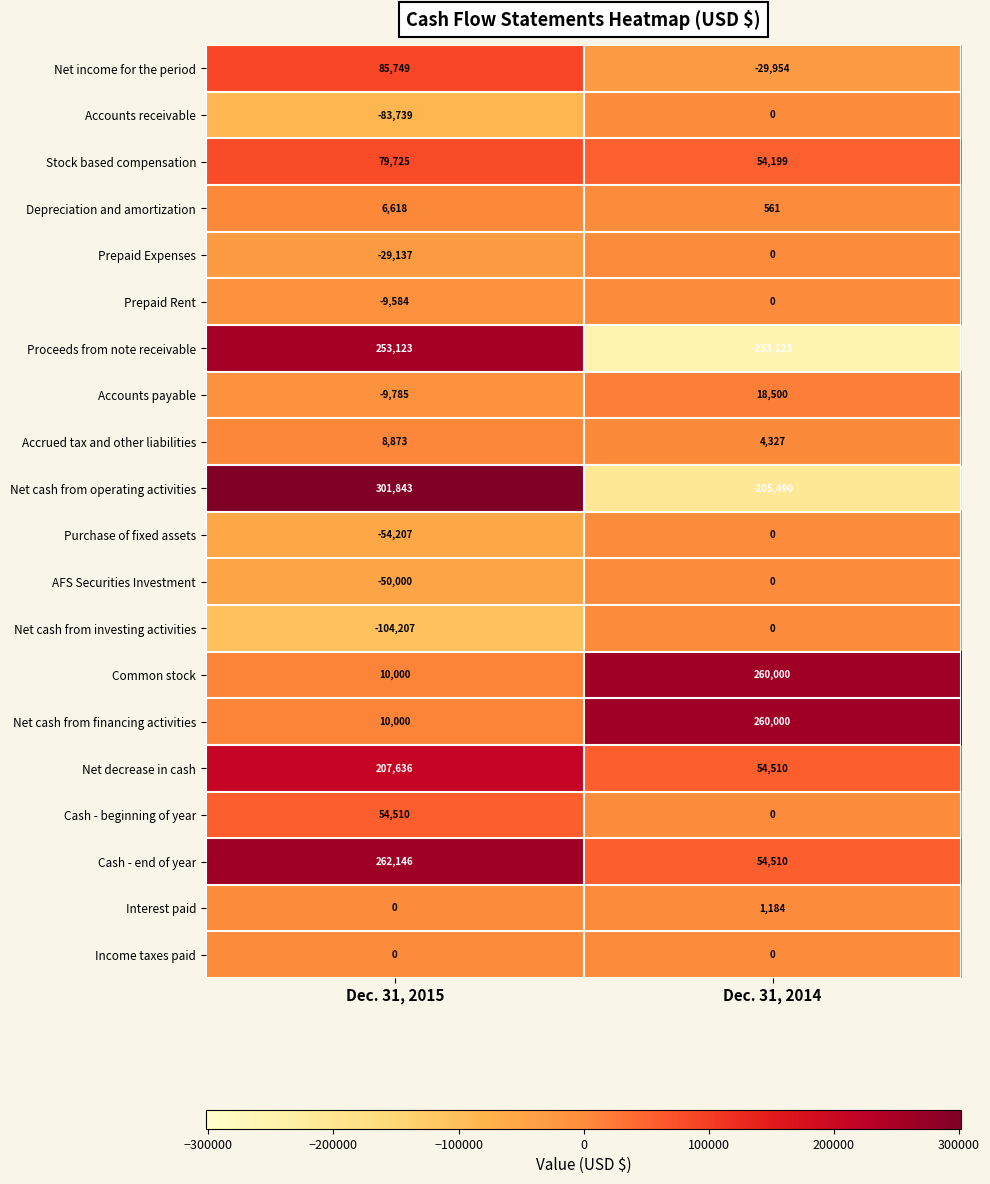

What is the total value across all series at Dec. 31, 2015?

939564